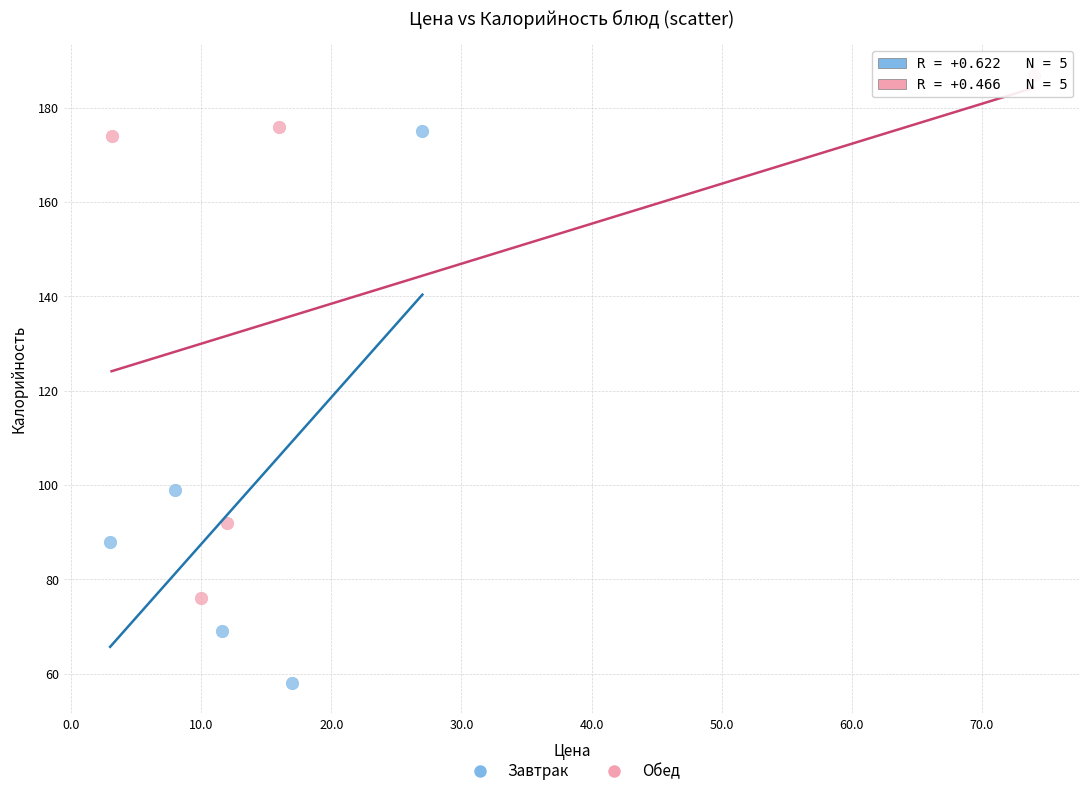

Which series contains the highest Y value?

Обед